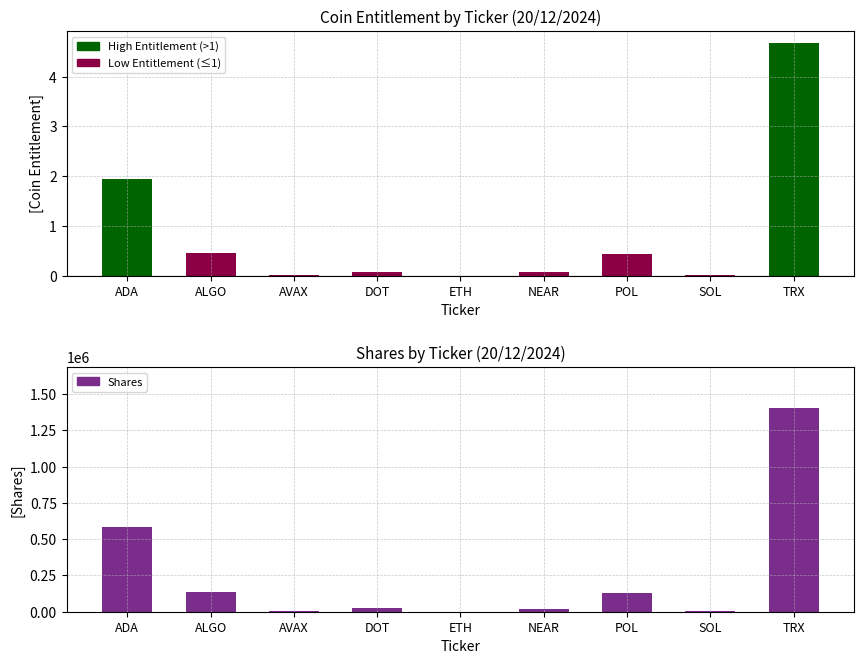

What is the difference between the Shares values at ADA and TRX?

822345.4